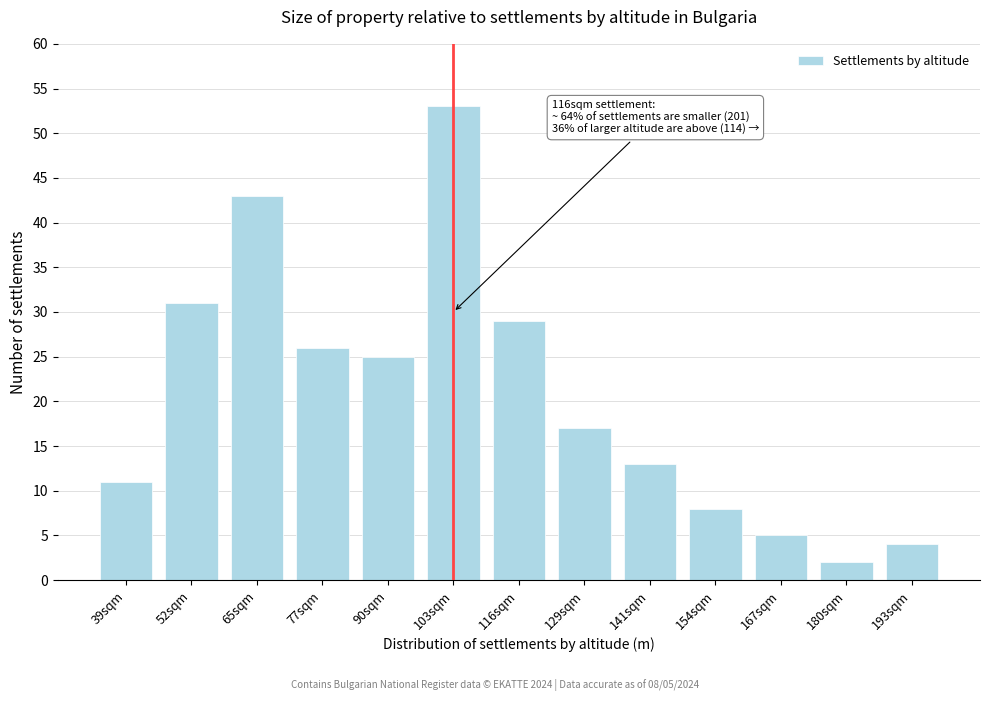

Reading left to right, list all the values displayed in this chart.

11	31	43	26	25	53	29	17	13	8	5	2	4